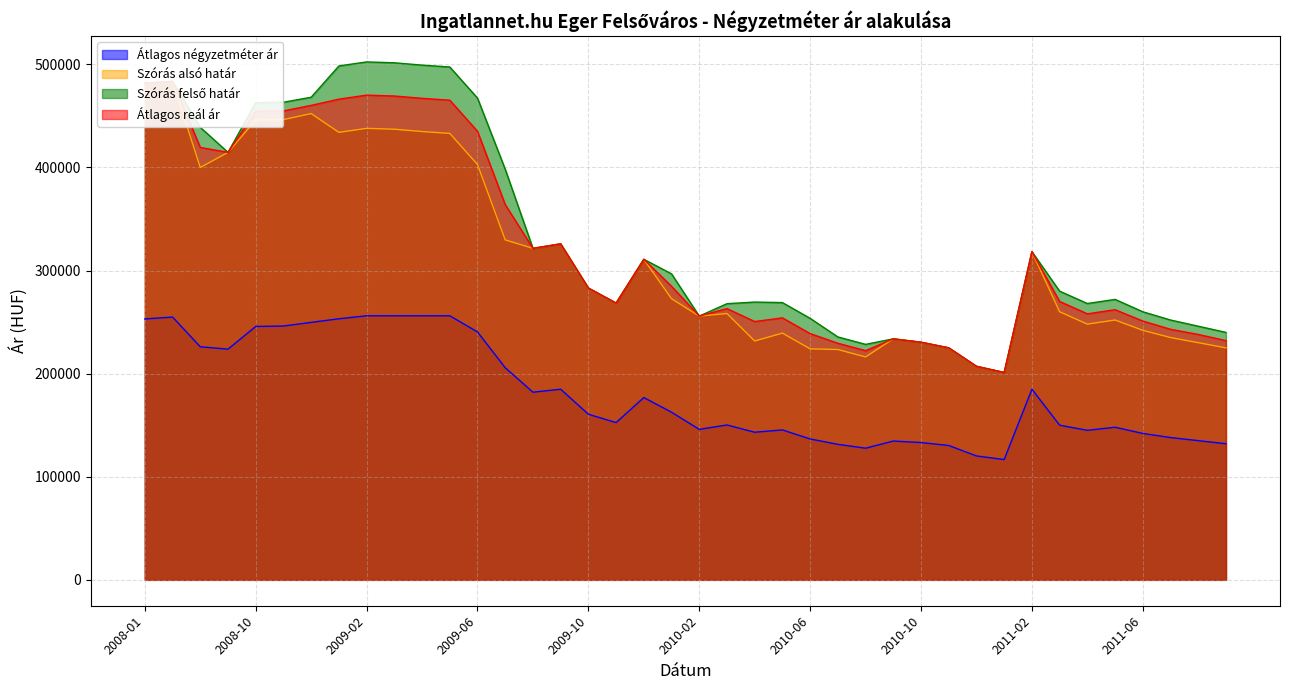

Is it true that Szórás alsó határ equals 268444 at 2009-11?

True